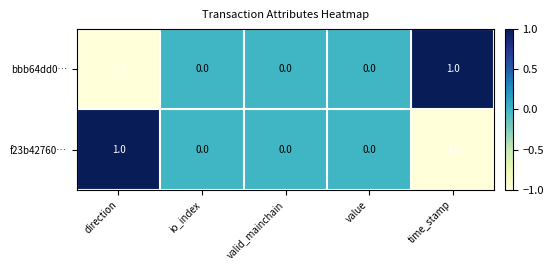

Is it true that f23b42760… equals 0 at direction?

False